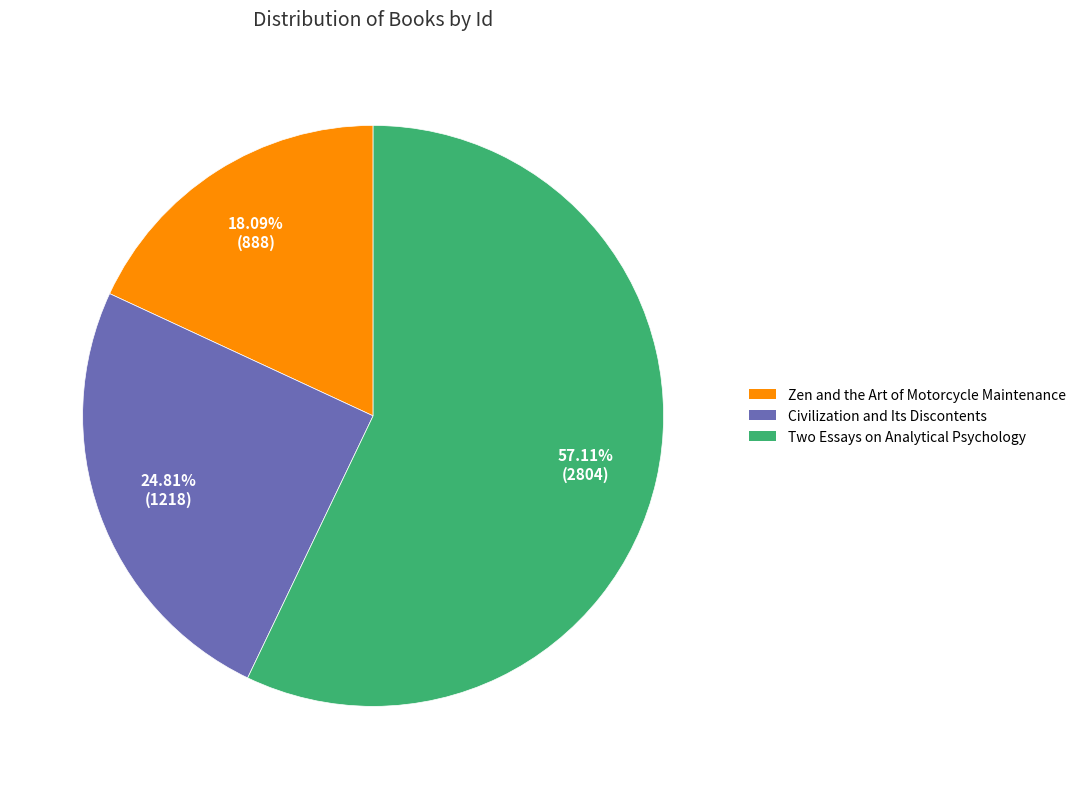

How much of the chart is everything except Zen and the Art of Motorcycle Maintenance?

81.9%